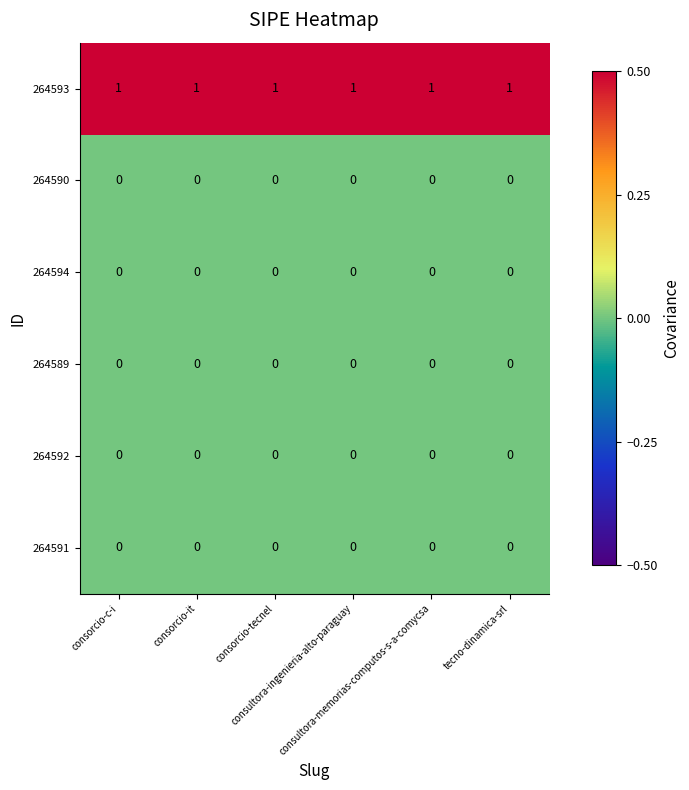

At how many categories does at least one series exceed 0?

6